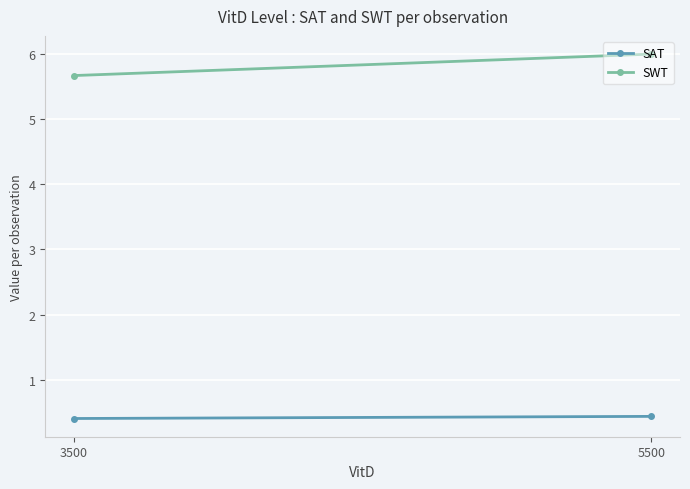

Is this an area chart (filled region under the line)?

No